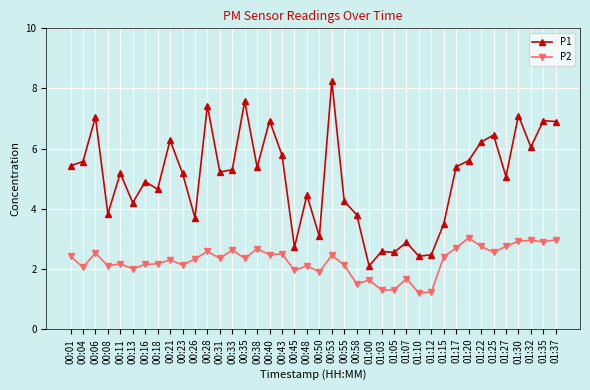

Rank the series by their average value, from highest to lowest.

P1, P2